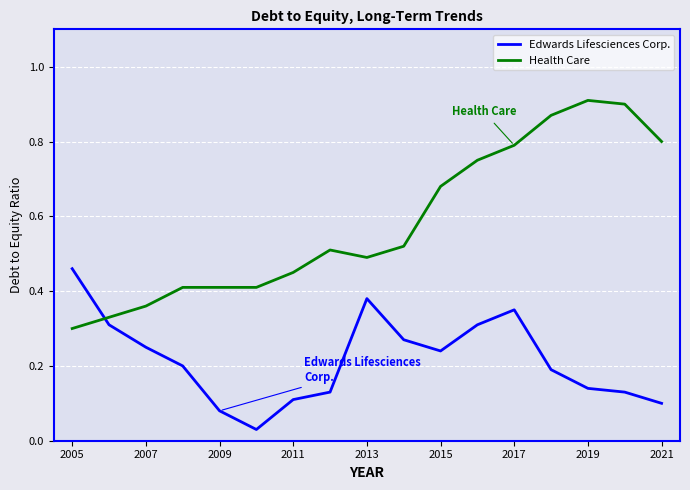

Which series has the widest spread of values?

Health Care